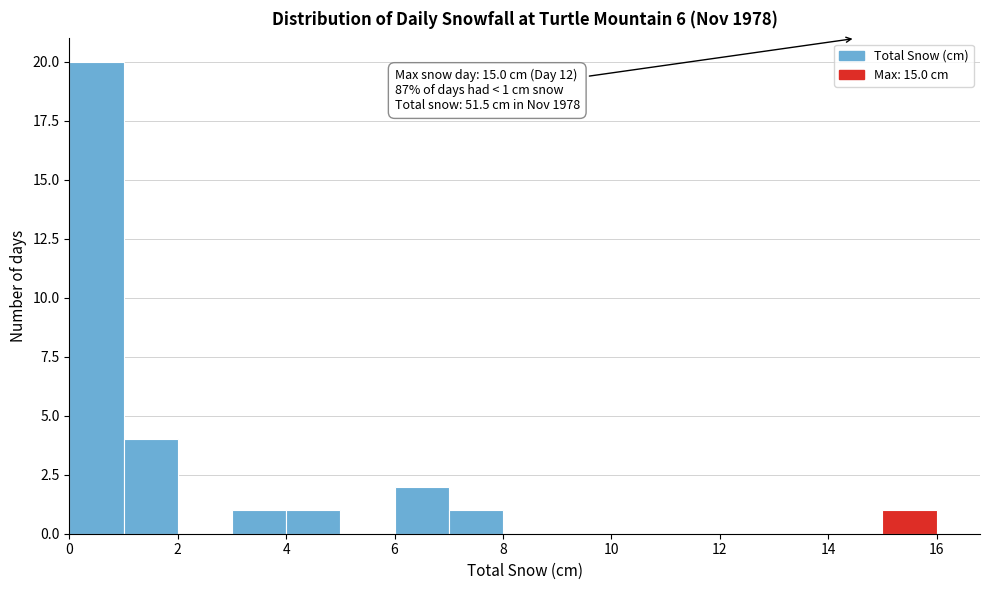

Which range on the x-axis has the tallest bar?

0 to 1